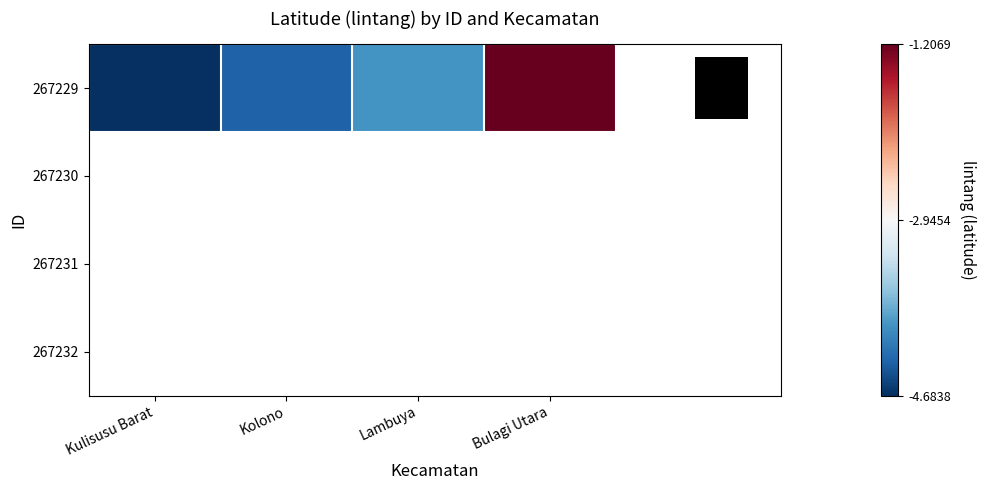

The 267229 series shows -4.4 at Kolono. True or false?

True